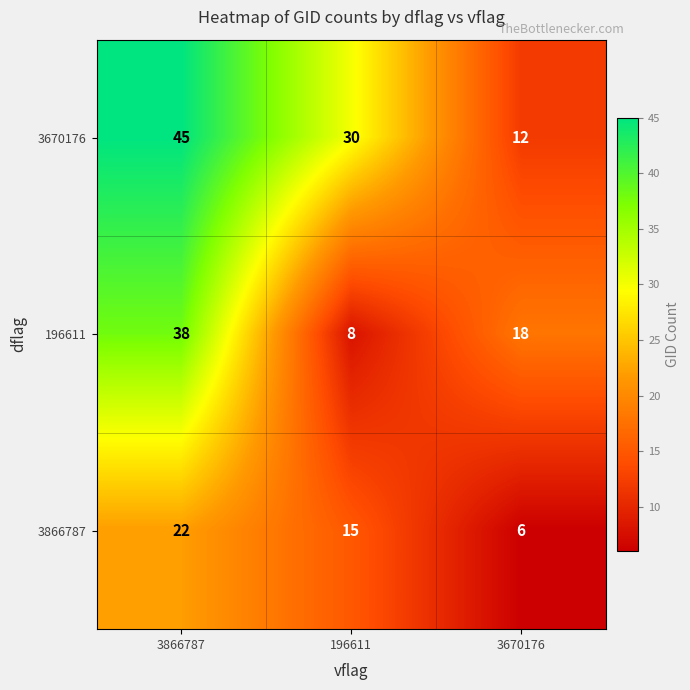

What value does the 3670176 series have at 3866787, to the nearest 5?

45